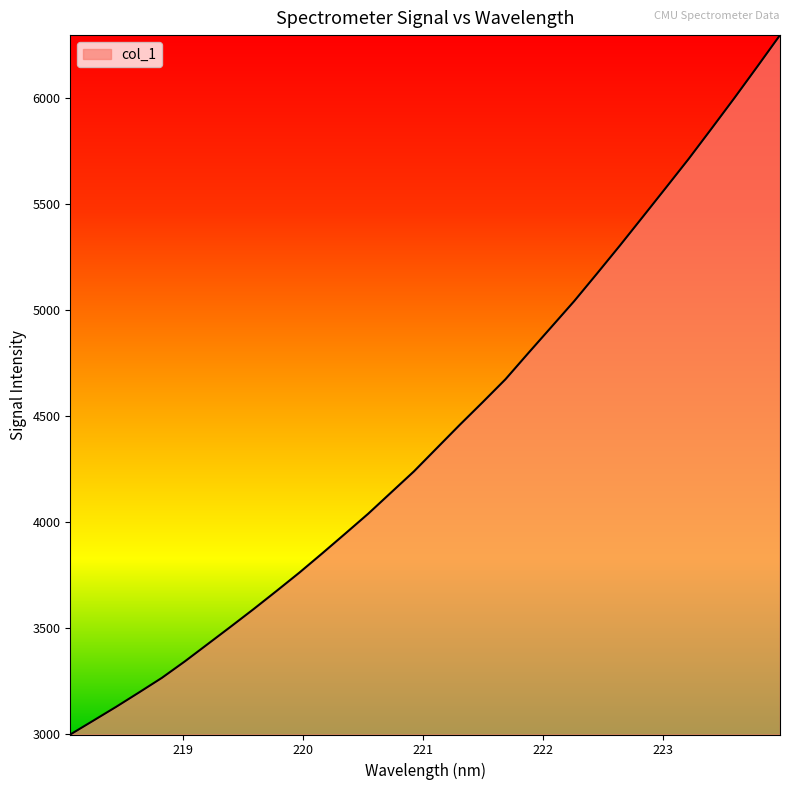

What is the smallest value displayed?

2996.5